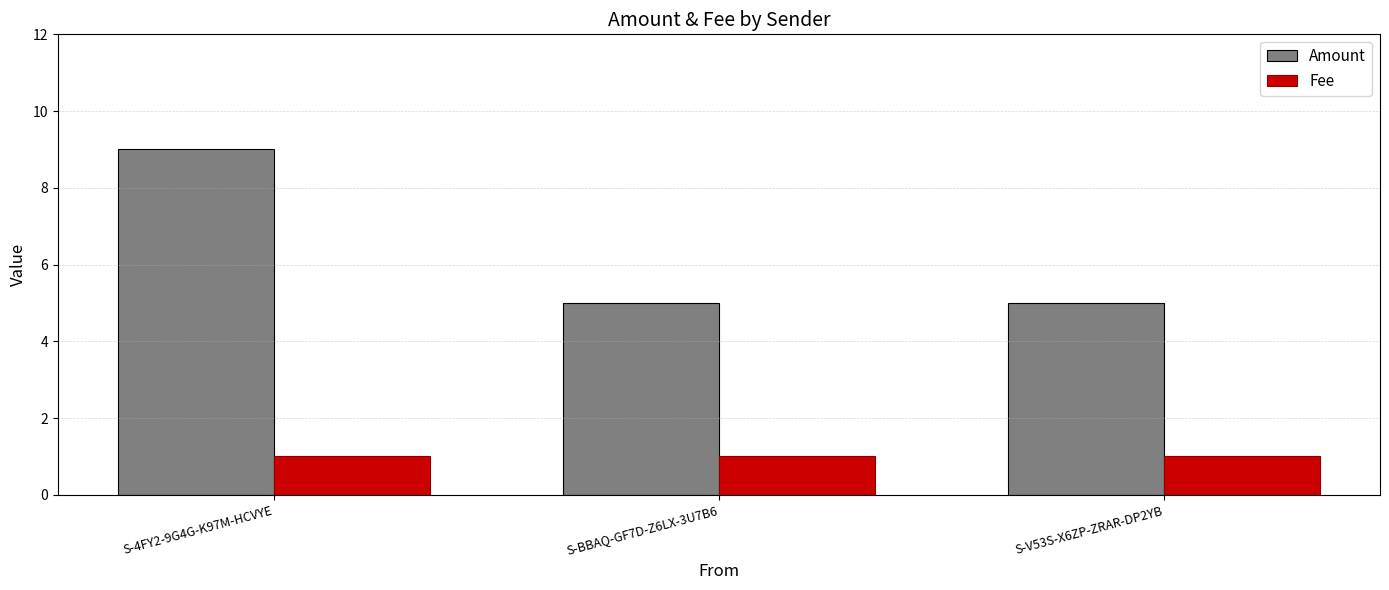

What position from the left is S-V53S-X6ZP-ZRAR-DP2YB?

3